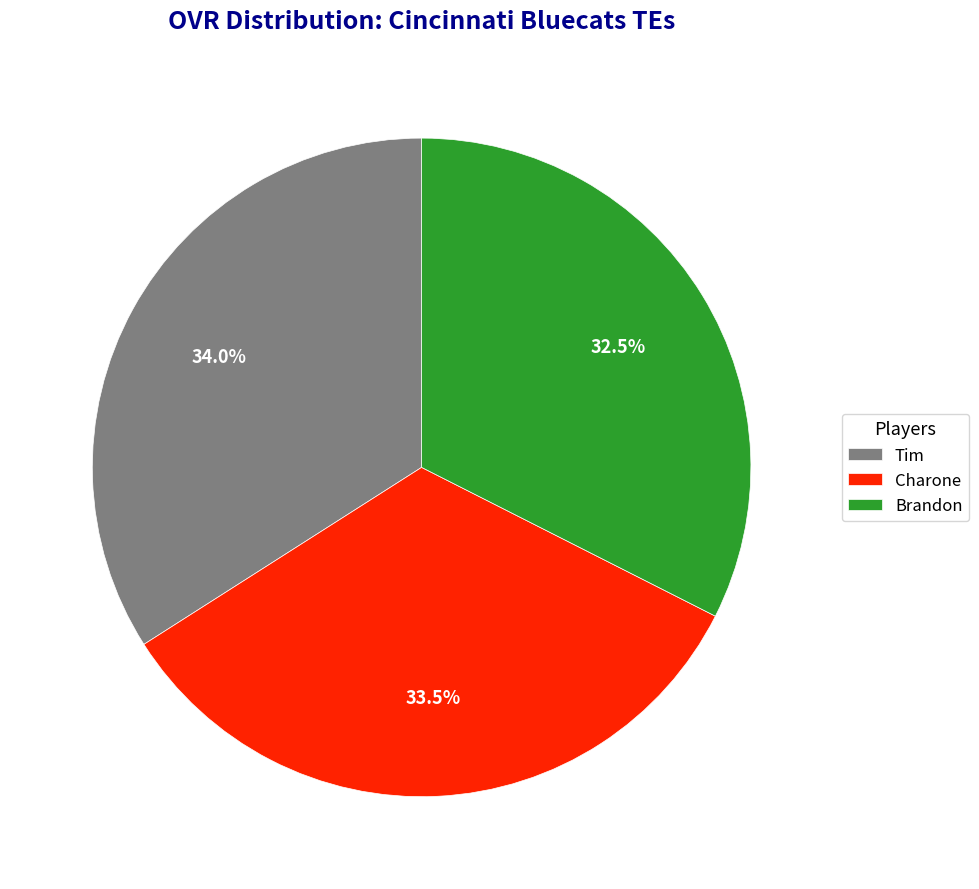

Rank the categories by value from lowest to highest.

Brandon, Charone, Tim